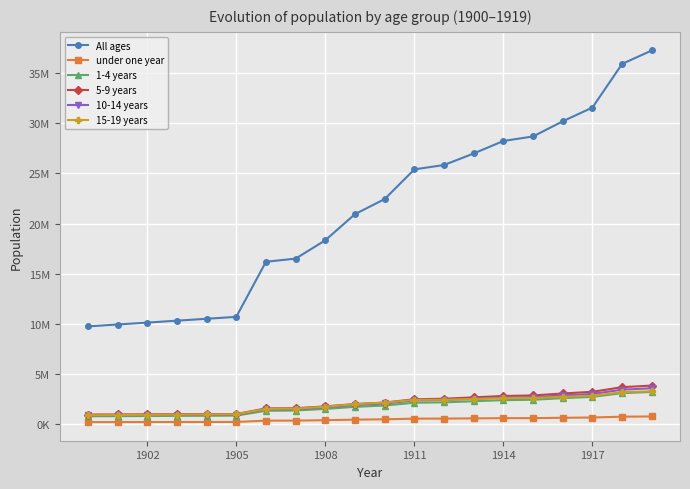

True or false: 15-19 years and 1-4 years cross at least once.

False